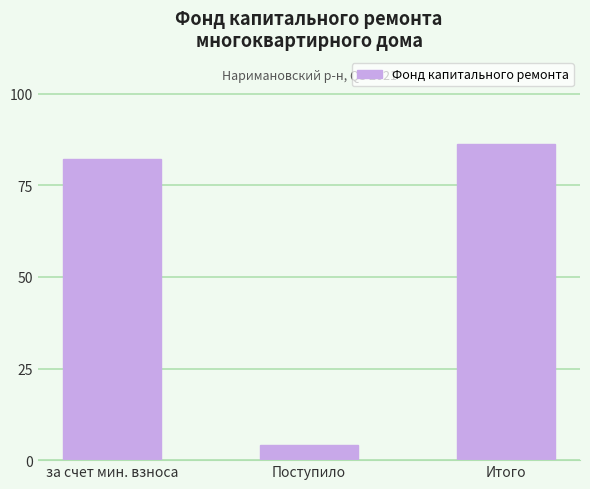

List the labels in order of value, largest first.

Итого, за счет мин. взноса, Поступило